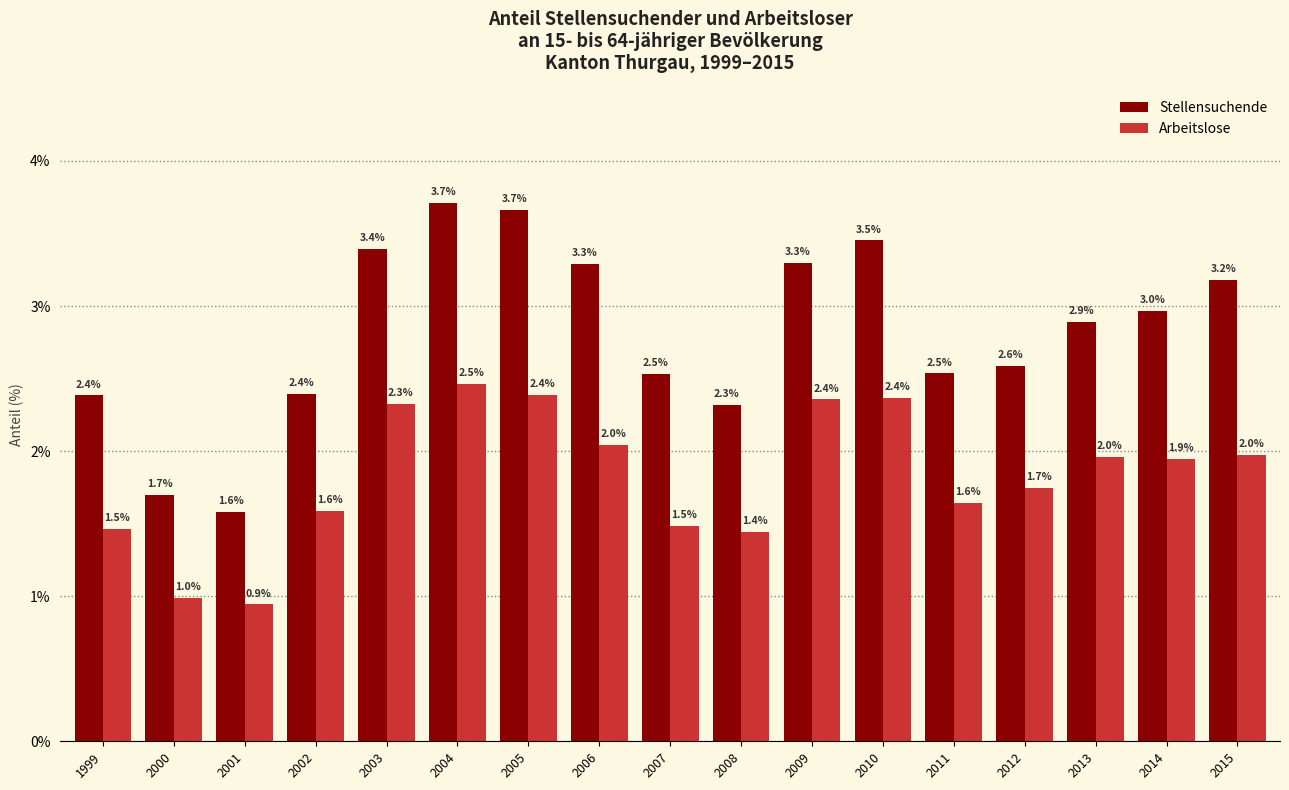

At which label does Arbeitslose reach its peak?

2004